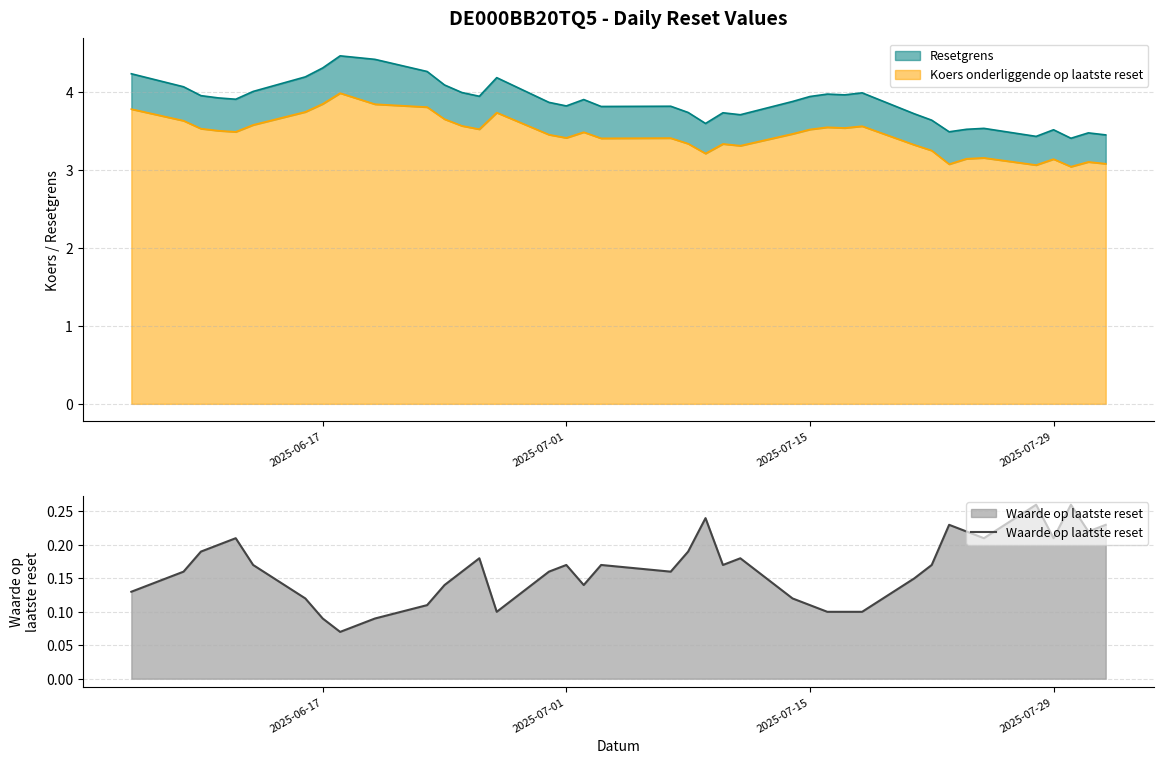

What is the maximum value for Koers onderliggende op laatste reset?

4.0